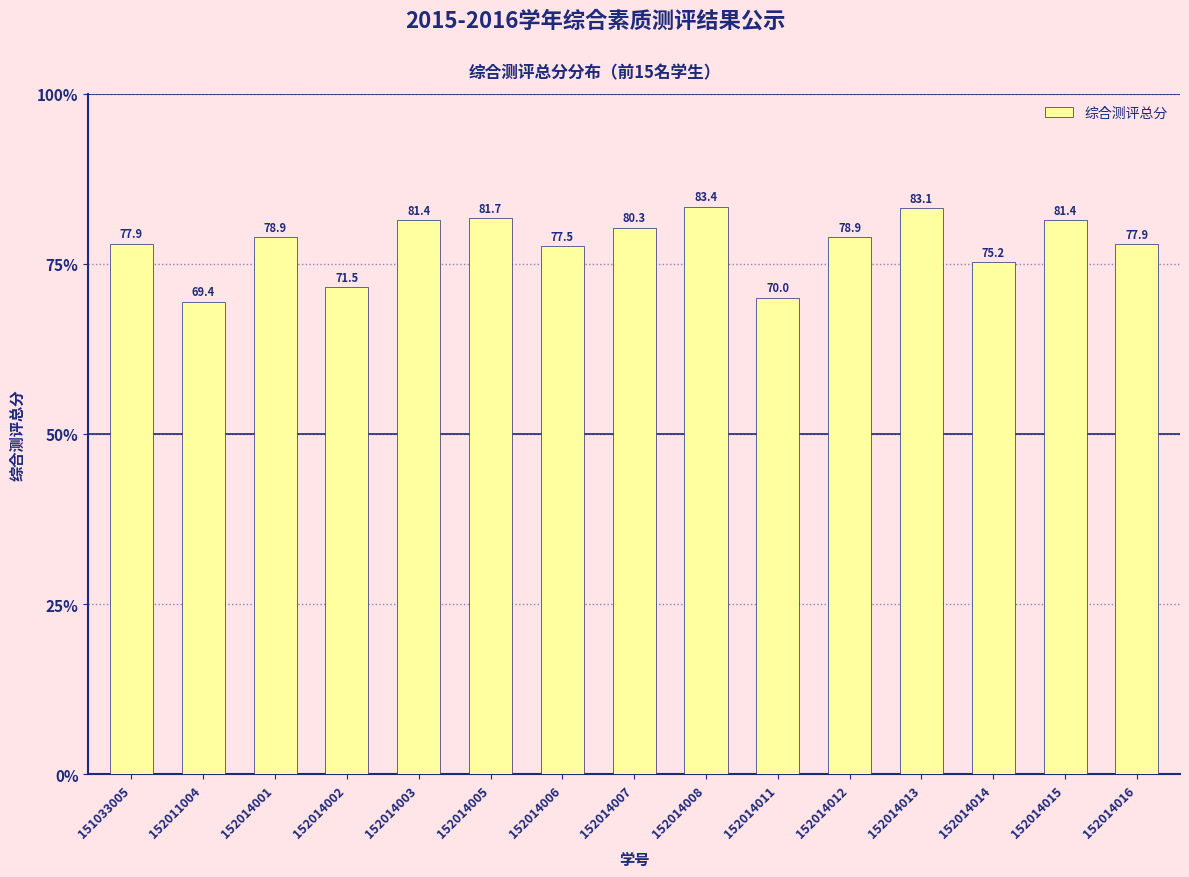

How many bars are there in total?

15